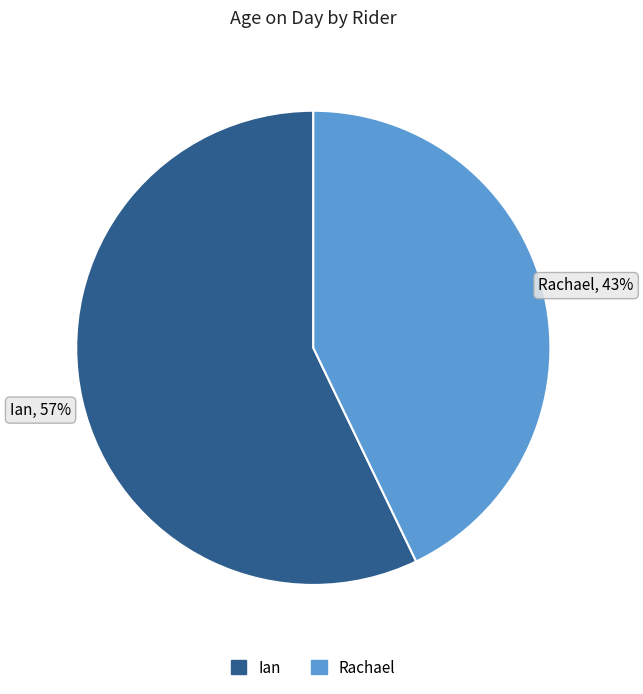

To the nearest percent, what is the combined percentage of Ian and Rachael?

100%